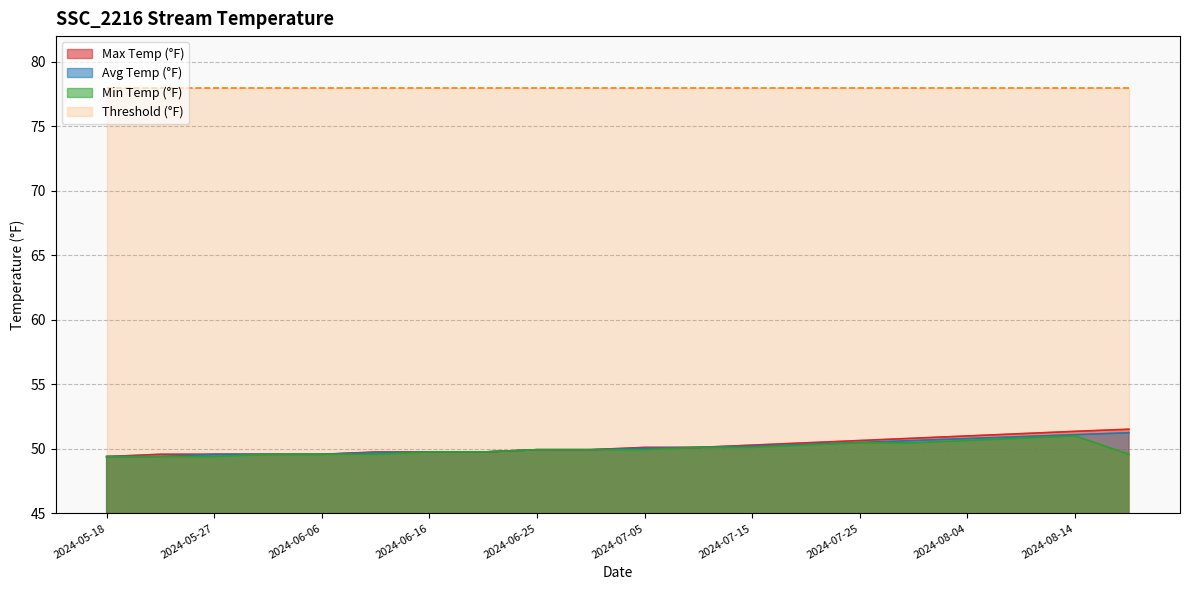

True or false: Avg Temp (°F) has more than 0 interior local peaks.

False